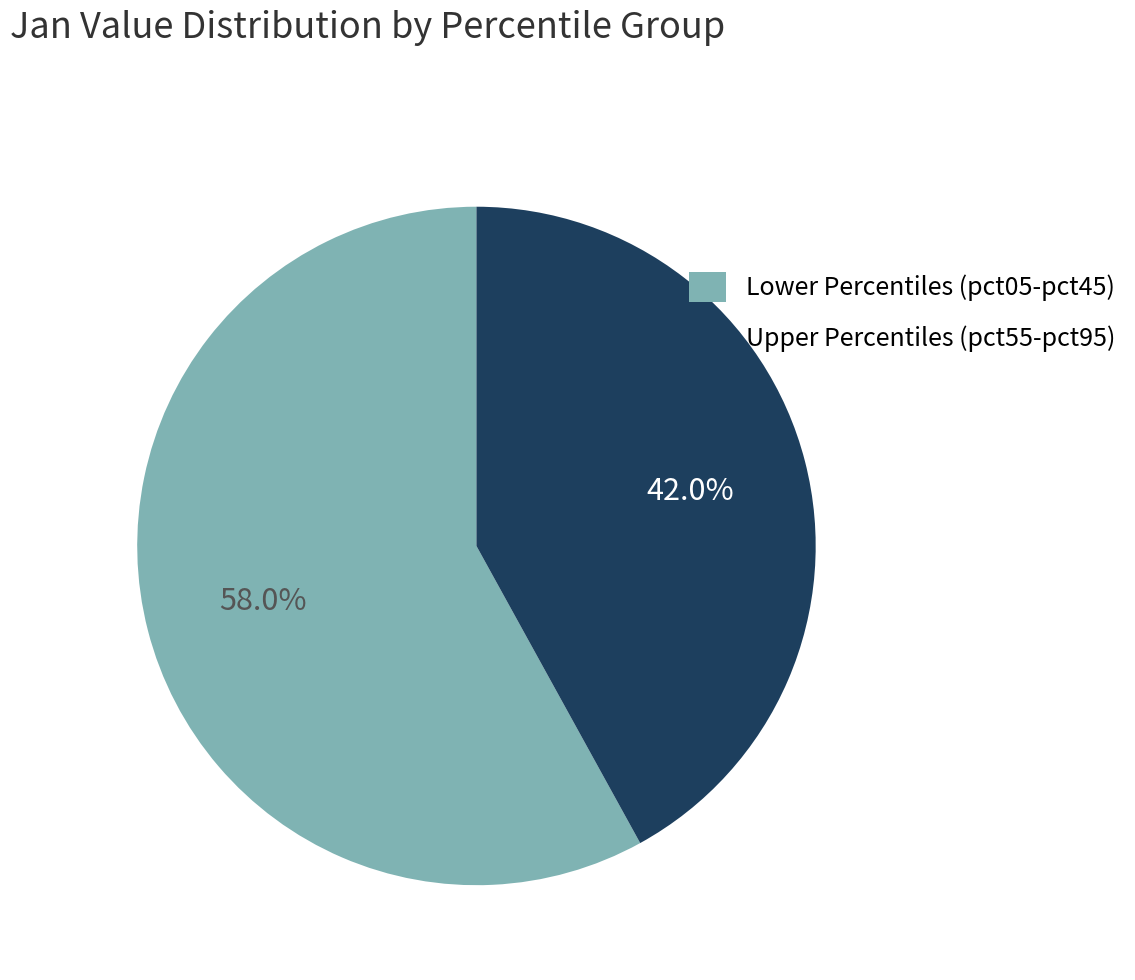

Does Lower Percentiles (pct05-pct45) account for over 50% of the chart?

Yes